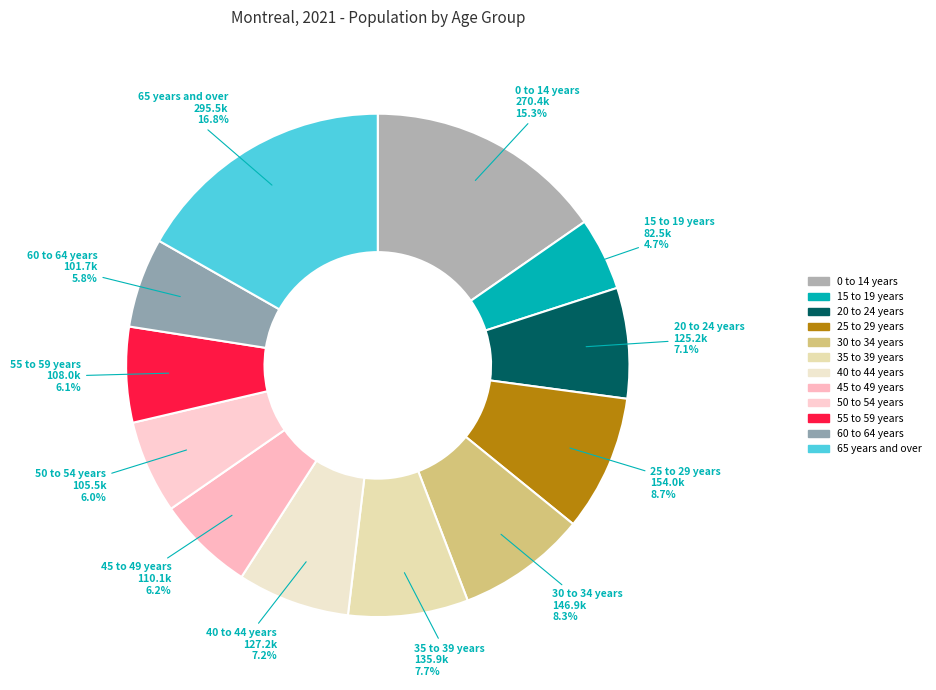

Is 40 to 44 years the majority of the pie?

No